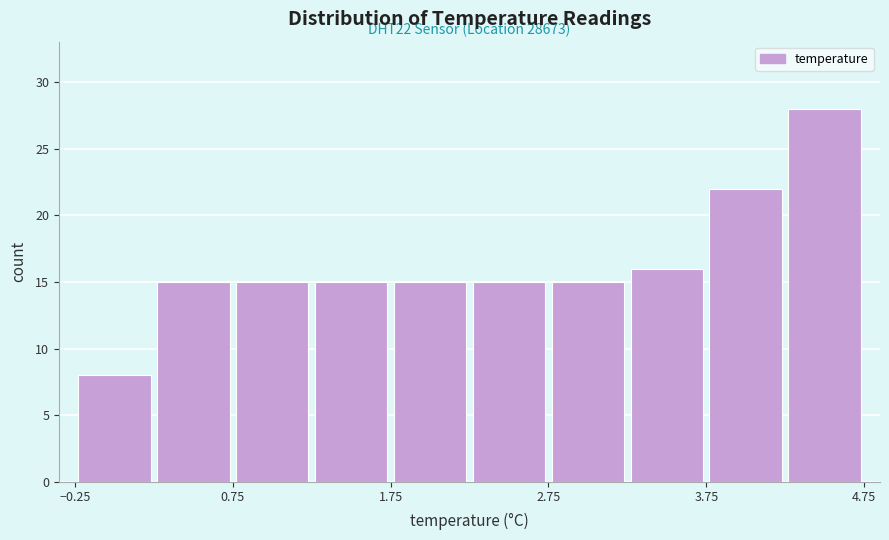

Over which range of the x-axis is the bar tallest?

4.25 to 4.75